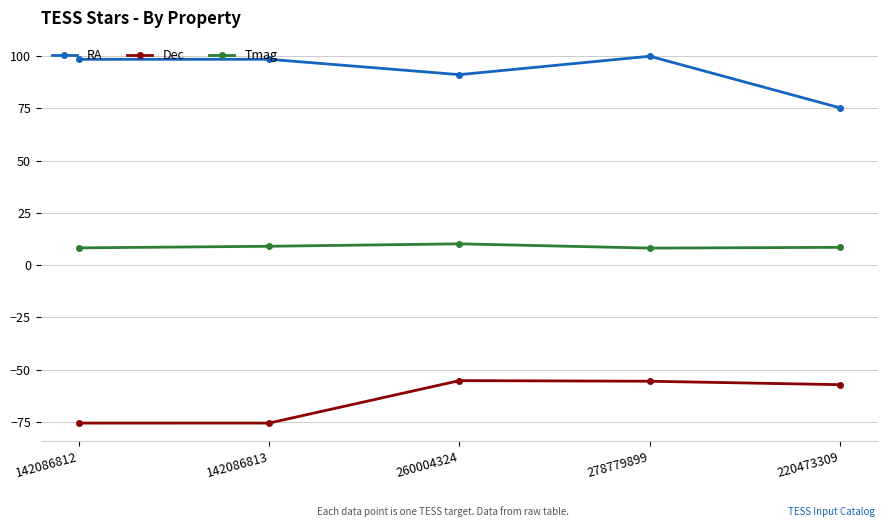

What are all the series names shown in the legend?

RA, Dec, Tmag